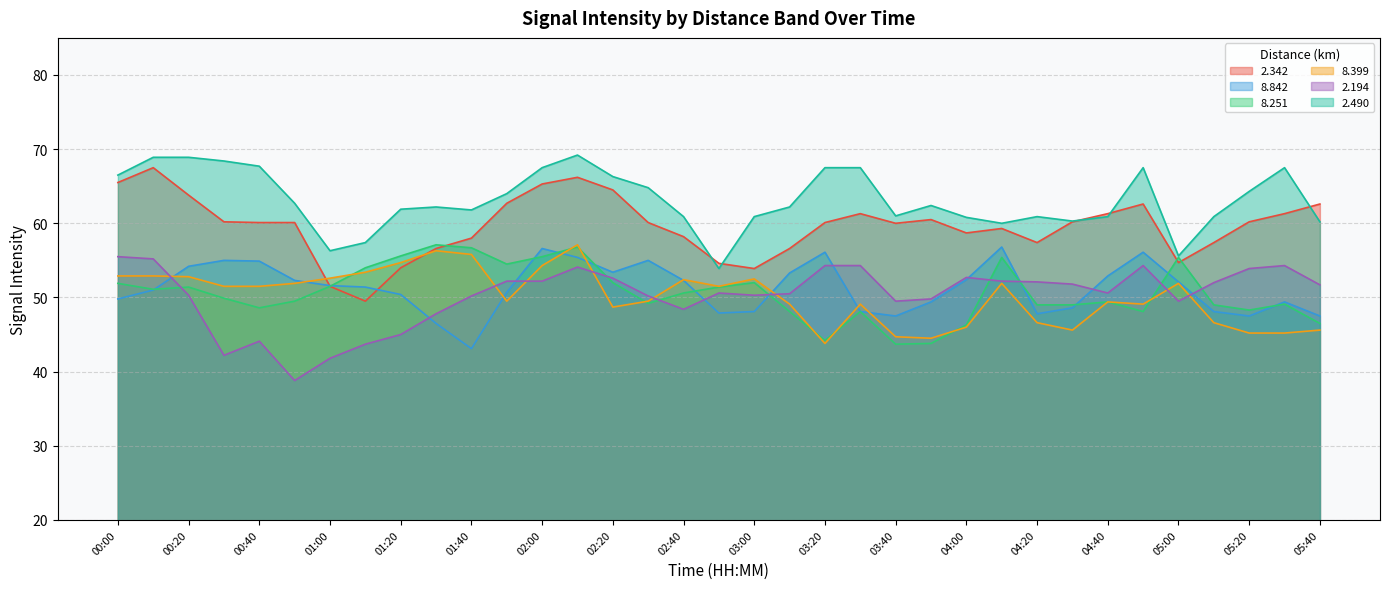

What is the label of the 26th point from the left?

04:10